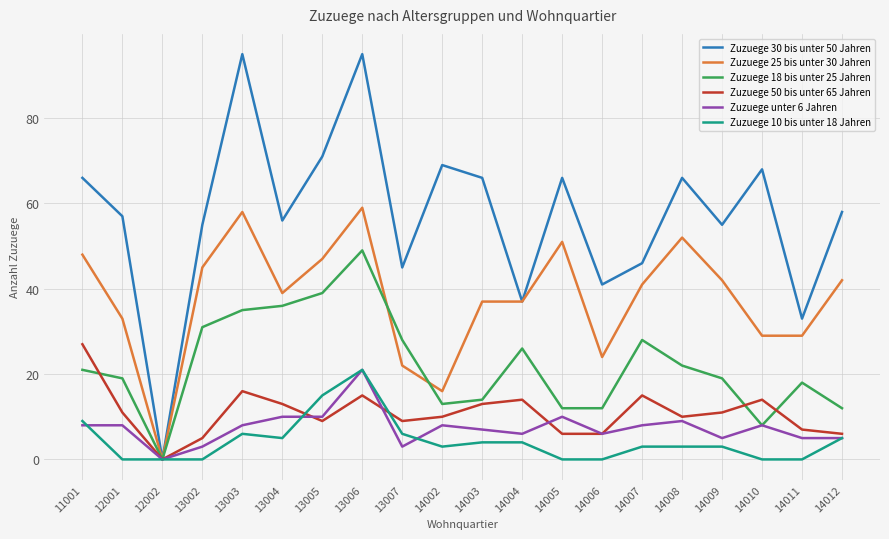

At which label is Zuzuege 30 bis unter 50 Jahren closest to 47?

14007